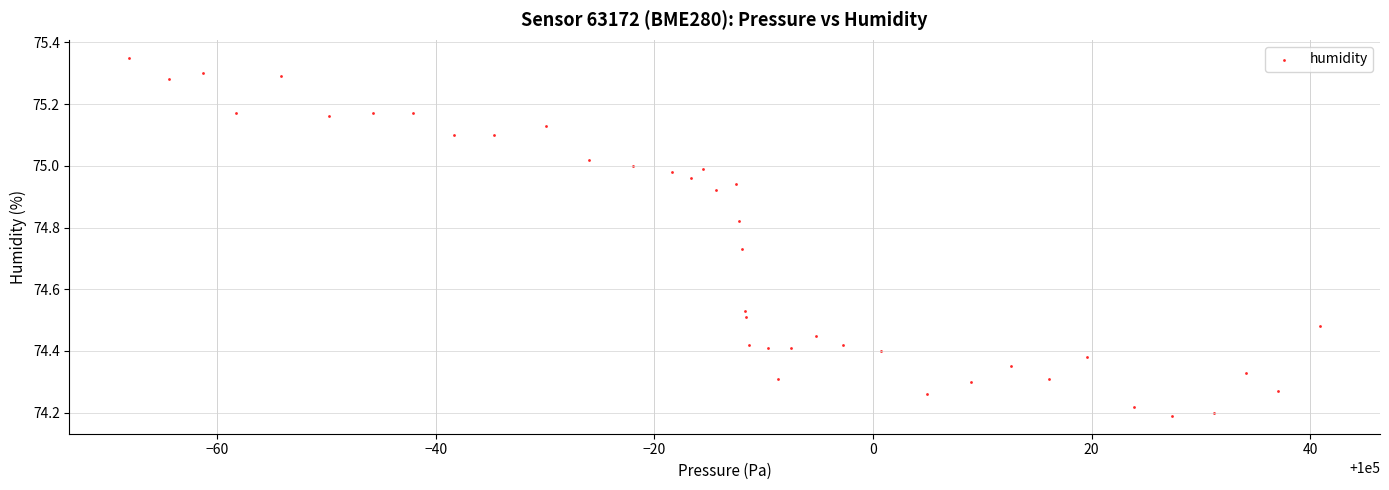

What is the range of Y values (max minus min)?

1.2